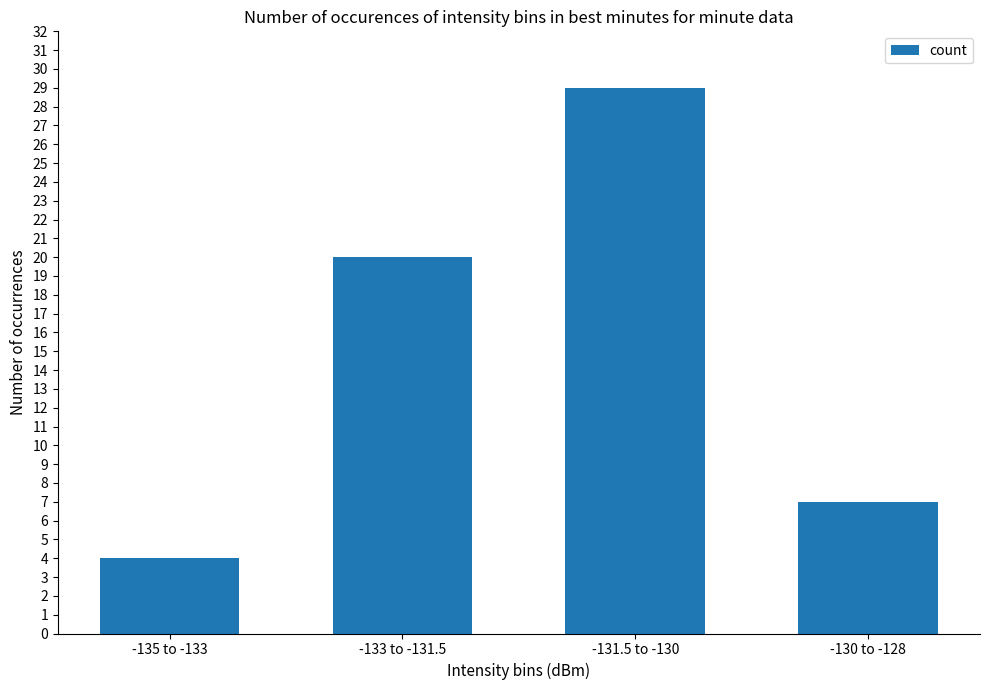

Read the value at -133 to -131.5, to the nearest 10.

20